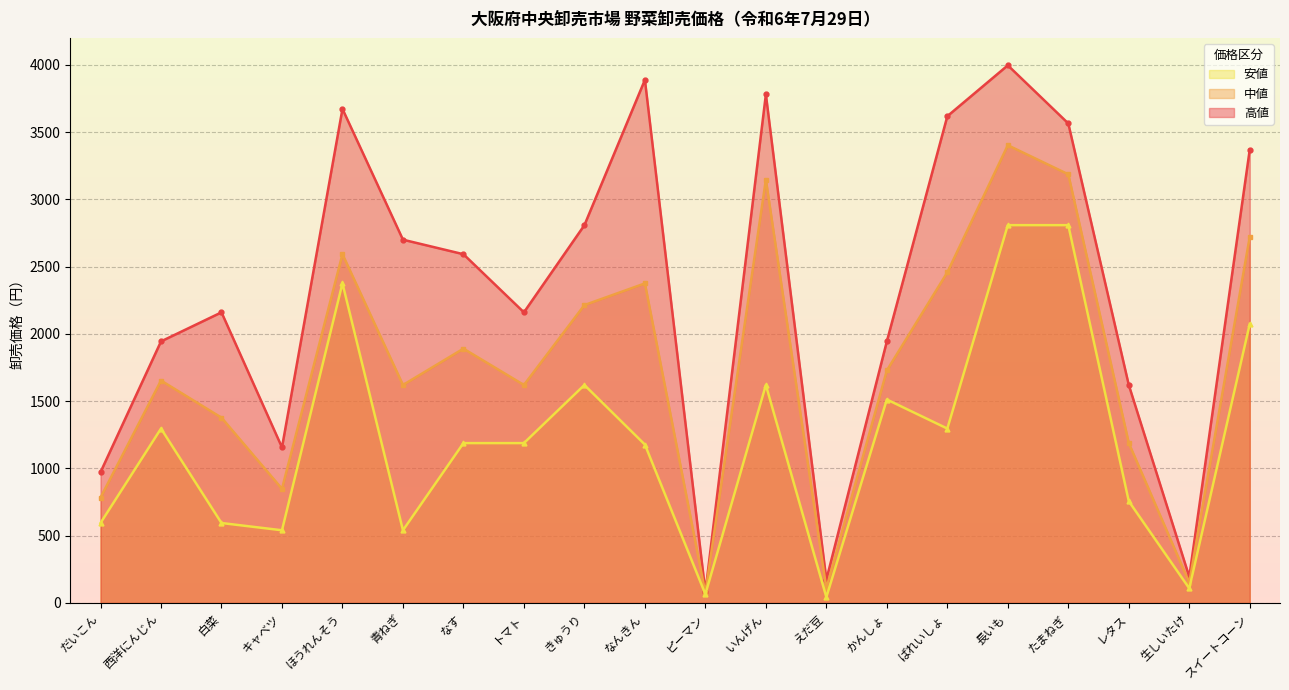

Which label corresponds to the largest value in the chart?

長いも